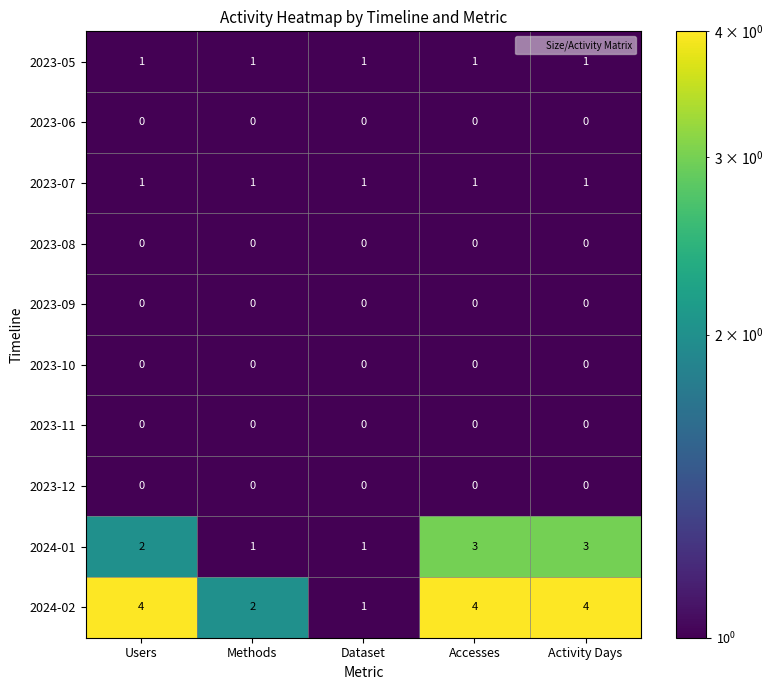

Is the value of 2024-01 at Dataset greater than the value of 2023-06 at Dataset?

Yes